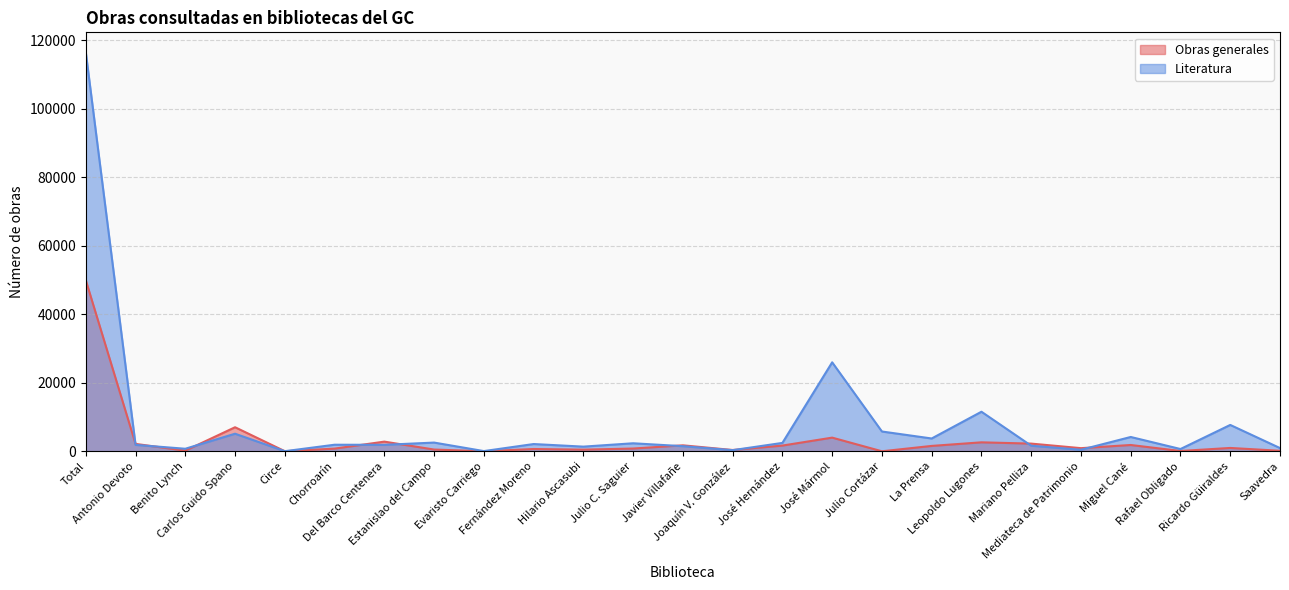

Rank the series by their average value, from lowest to highest.

Obras generales, Literatura